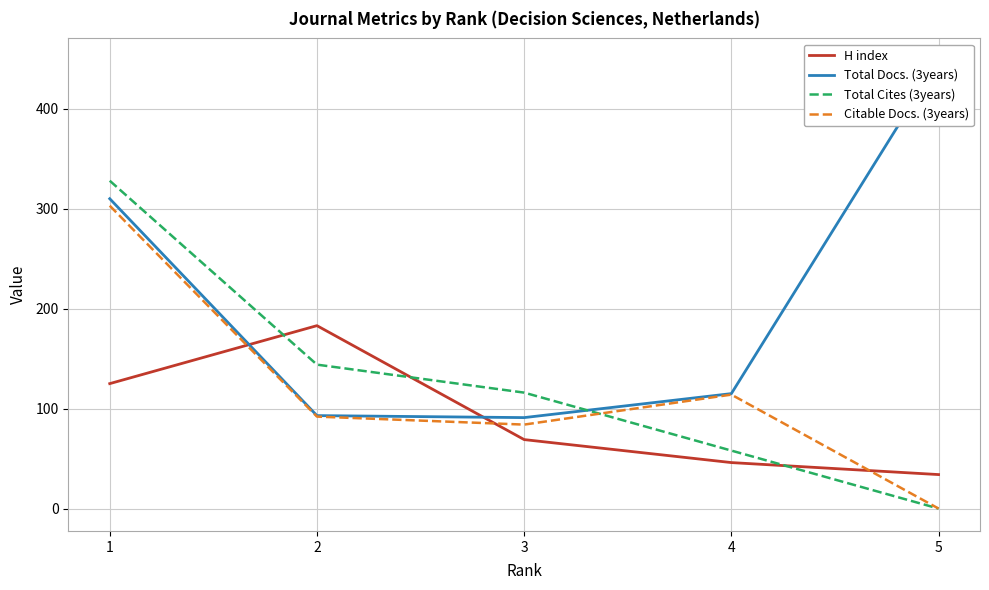

Rank the categories by Total Docs. (3years) value from highest to lowest.

5, 1, 4, 2, 3